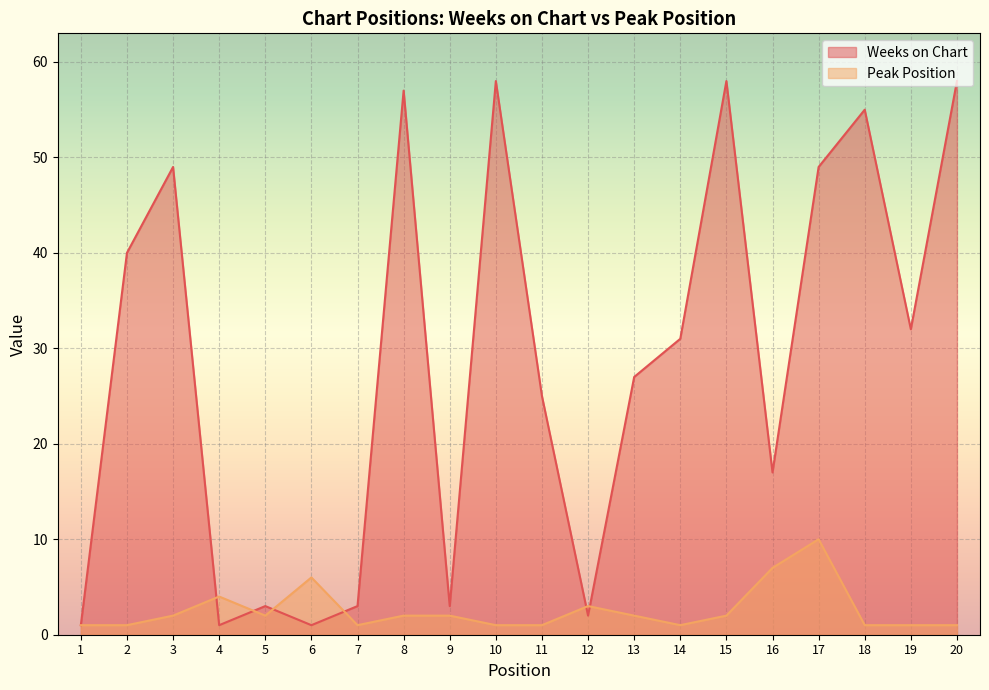

What is the difference between the highest and lowest values at 19?

31